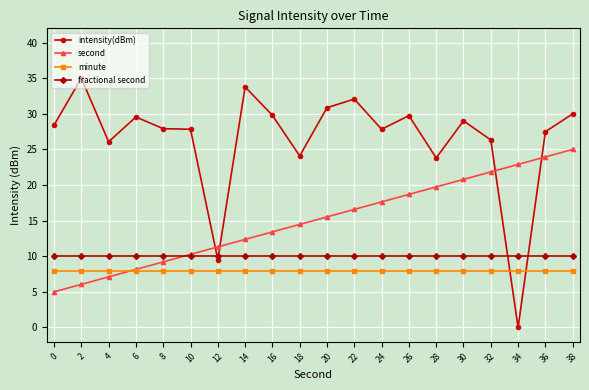

At which category does intensity(dBm) reach its first local peak?

2